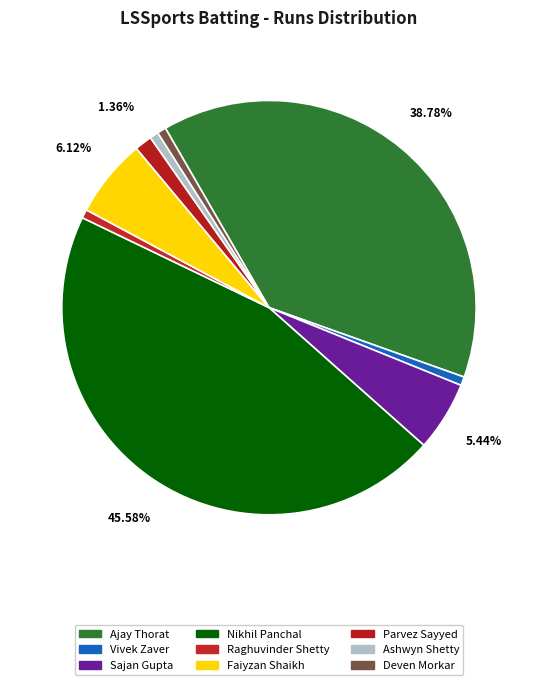

True or false: Faiyzan Shaikh accounts for 1% of the total.

False